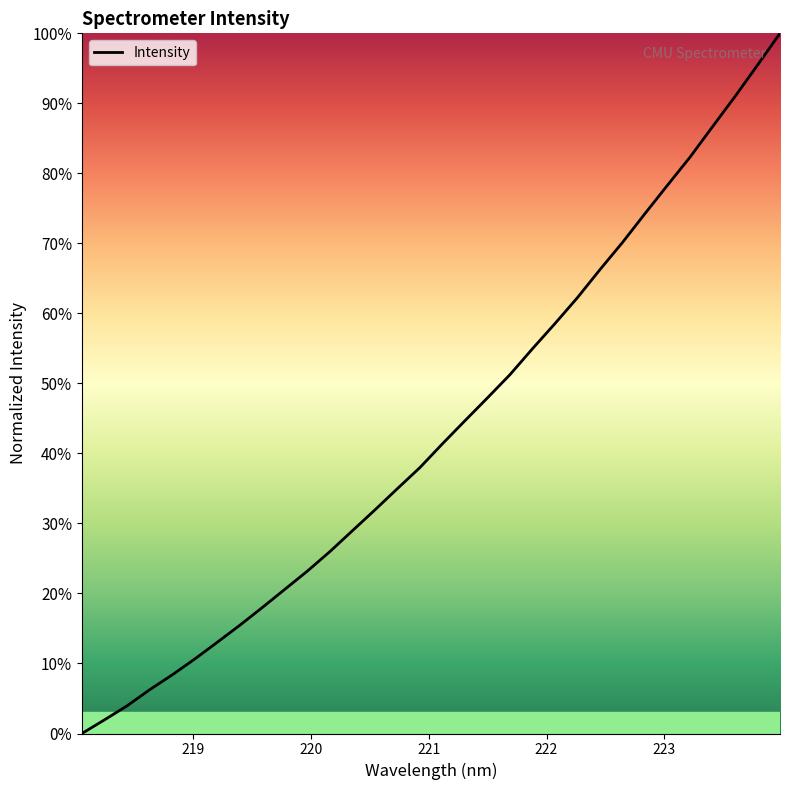

What is the greatest value displayed?

100.0